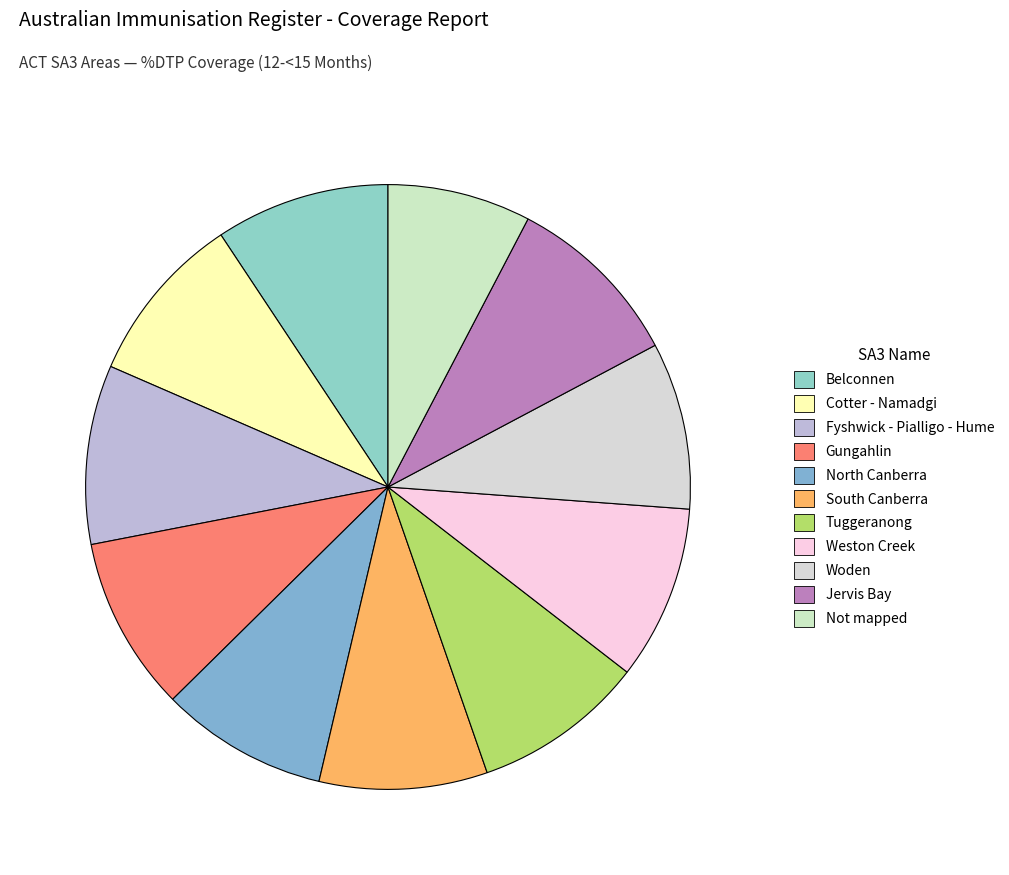

What is the change in value from Belconnen to North Canberra?

-3.9